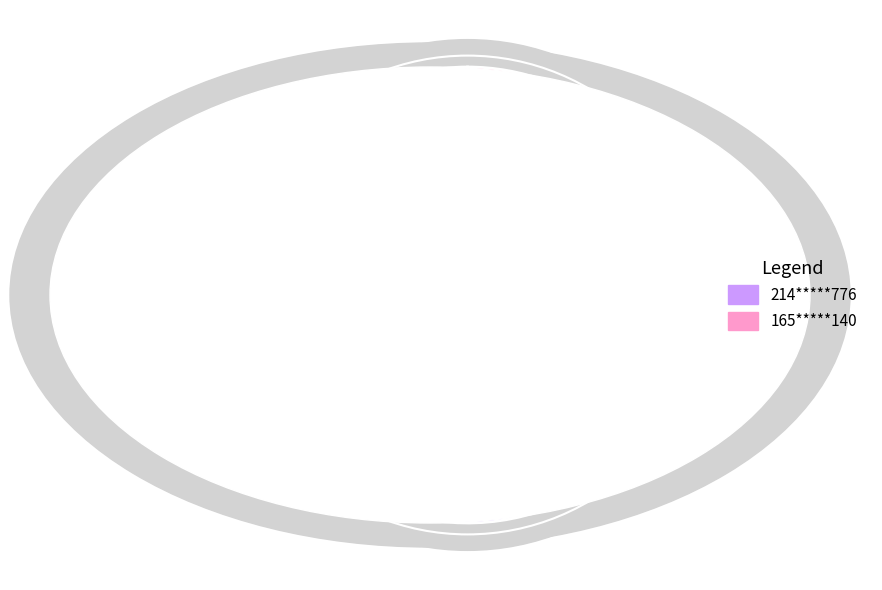

True or false: 165*****140 accounts for 45% of the total.

True